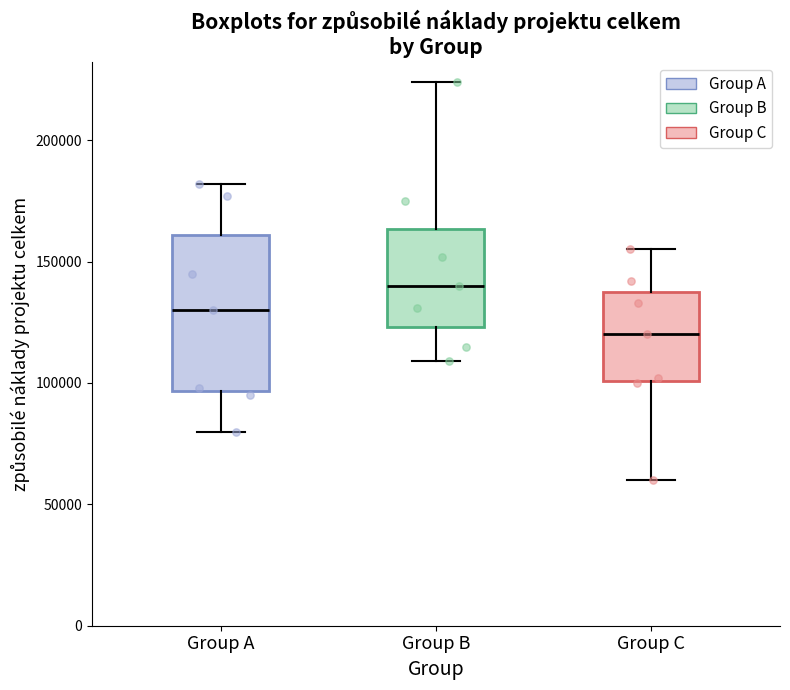

Where does the median line of the box for Group A sit on the y-axis? The values are not printed on the chart, so give them approximately, as read against the axis.

130000